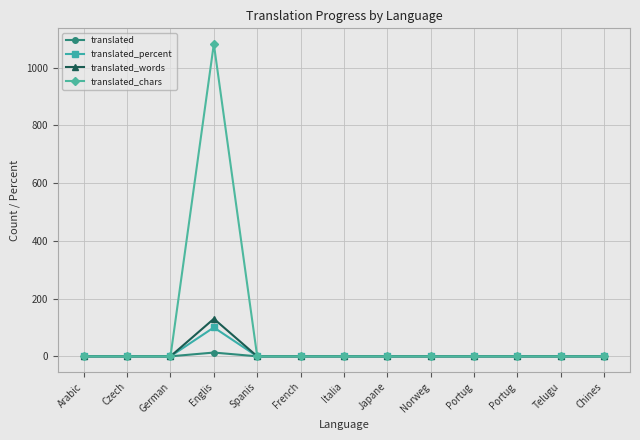

How many lines are shown in the chart?

4